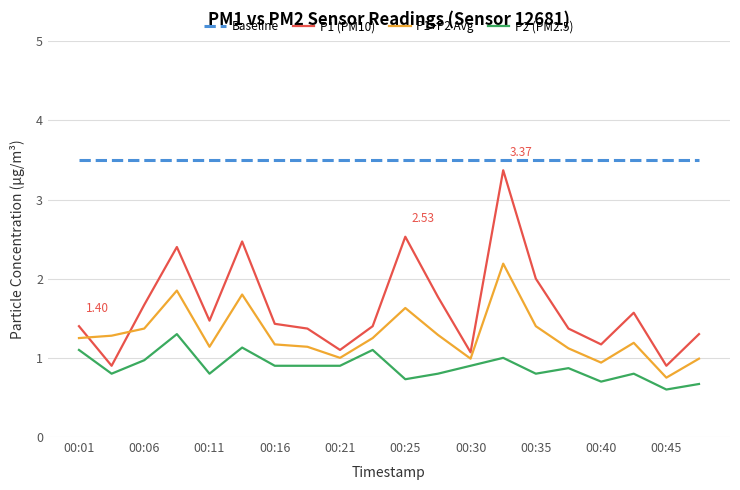

Does the chart display data point markers on the line(s)?

No